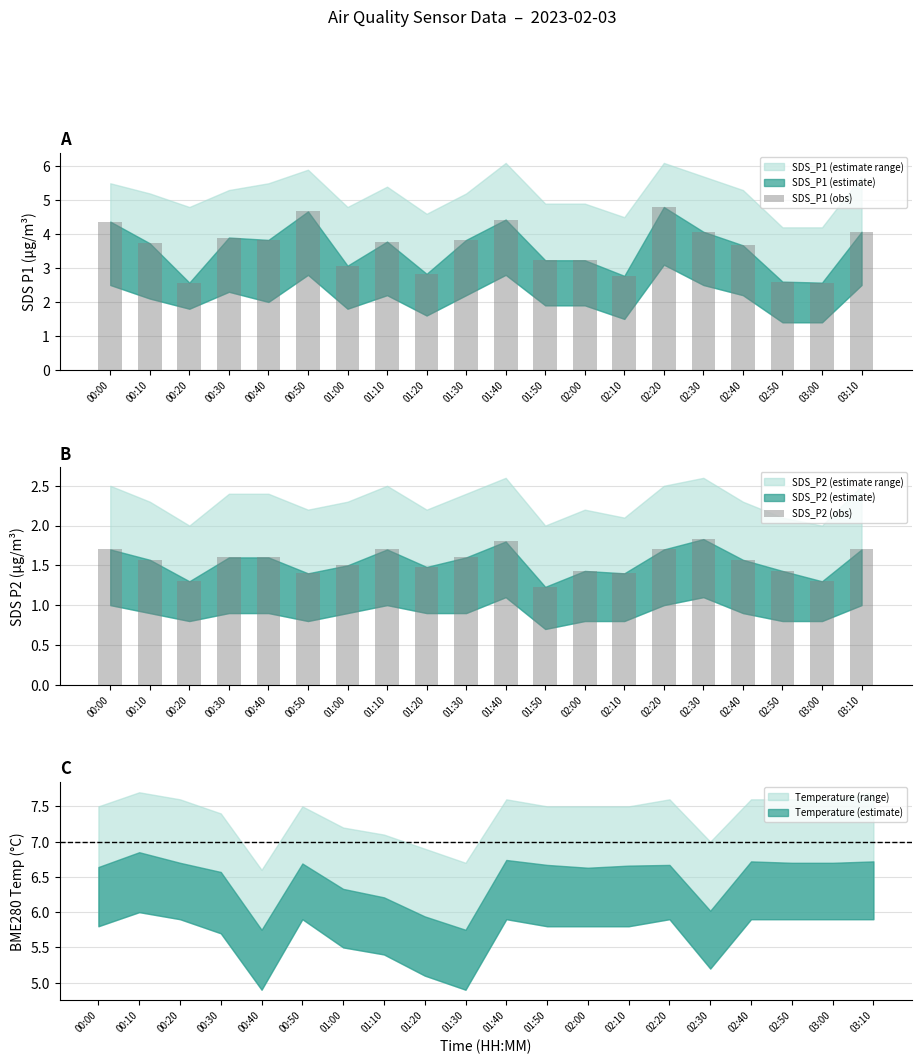

What is the sum of all SDS_P2 (obs) values?

30.8